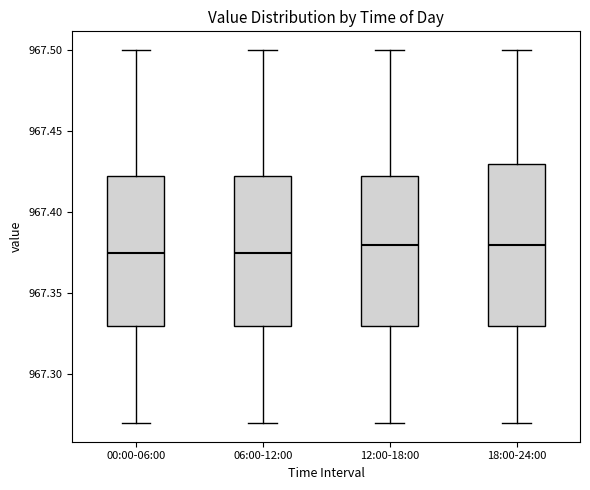

Reading left to right, read every box against the y-axis: the position of its median line, the range the box covers, and the ends of its whiskers. The values are not printed on the chart, so give them approximately, as read against the axis.

00:00-06:00: median 967.375, box 967.330 to 967.425, whiskers 967.270 to 967.500
06:00-12:00: median 967.375, box 967.330 to 967.425, whiskers 967.270 to 967.500
12:00-18:00: median 967.380, box 967.330 to 967.425, whiskers 967.270 to 967.500
18:00-24:00: median 967.380, box 967.330 to 967.430, whiskers 967.270 to 967.500